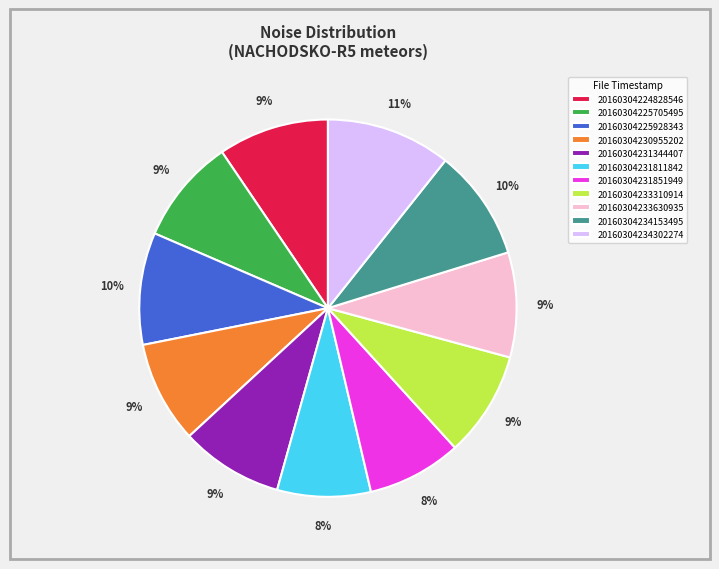

Does 20160304231344407 account for over 50% of the chart?

No